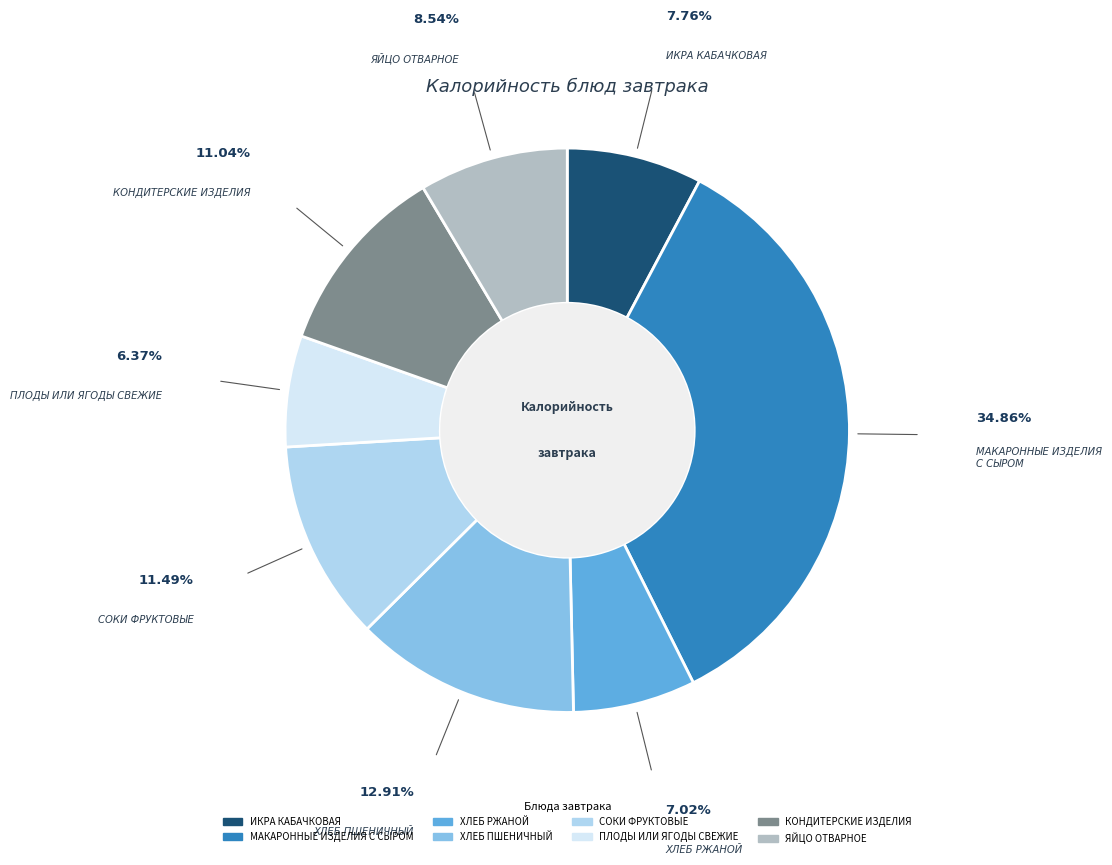

Which category has the smallest portion of the pie?

ПЛОДЫ ИЛИ ЯГОДЫ СВЕЖИЕ